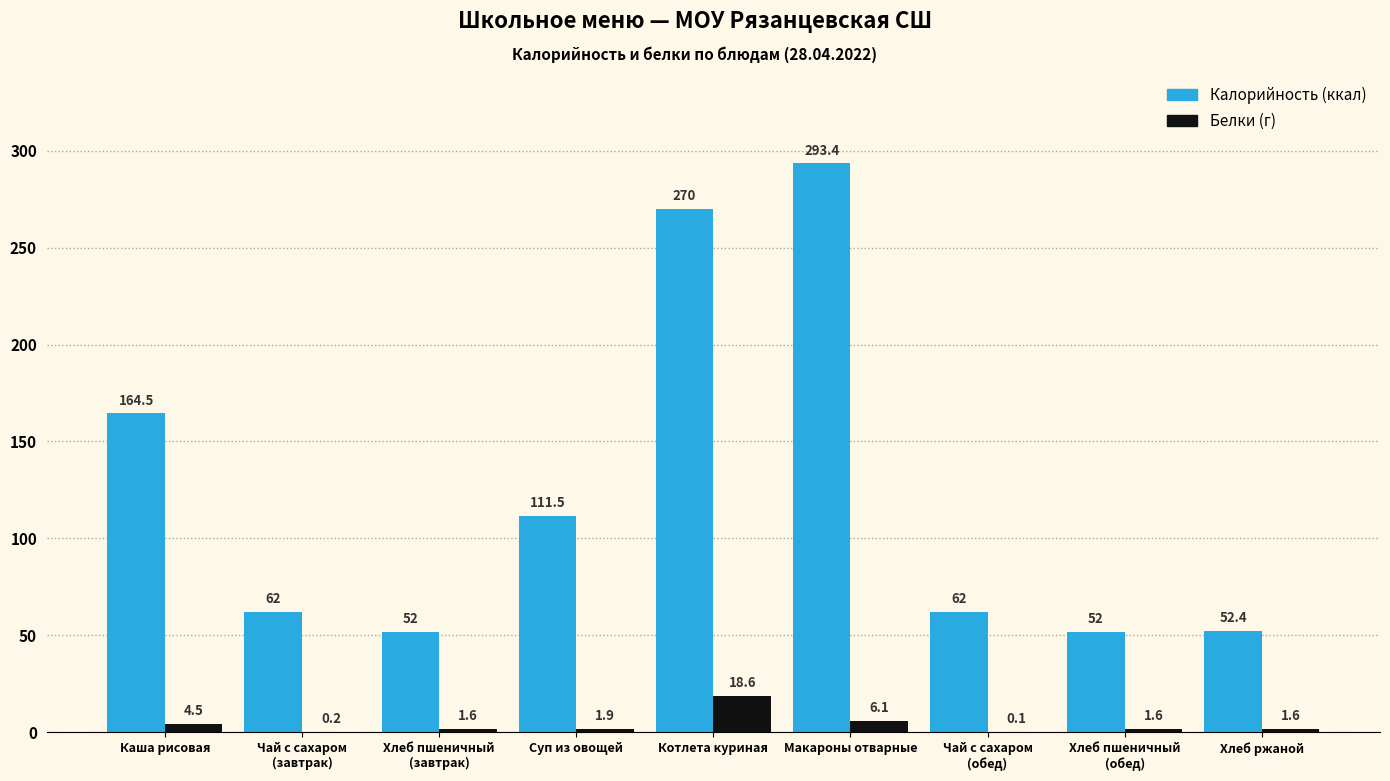

Which category has the highest value across all series?

Макароны отварные